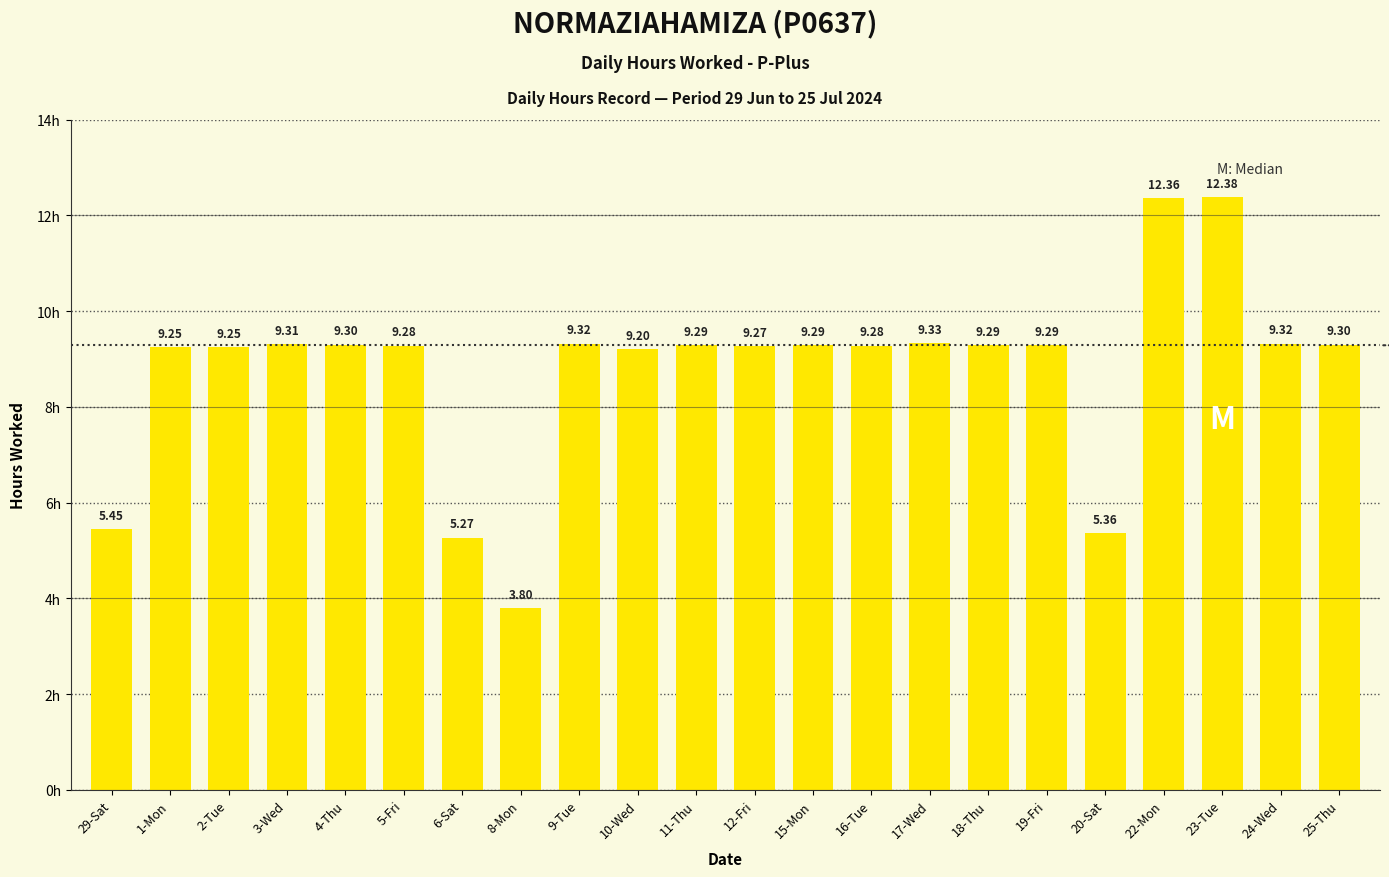

What is the label of the 18th bar from the right?

4-Thu